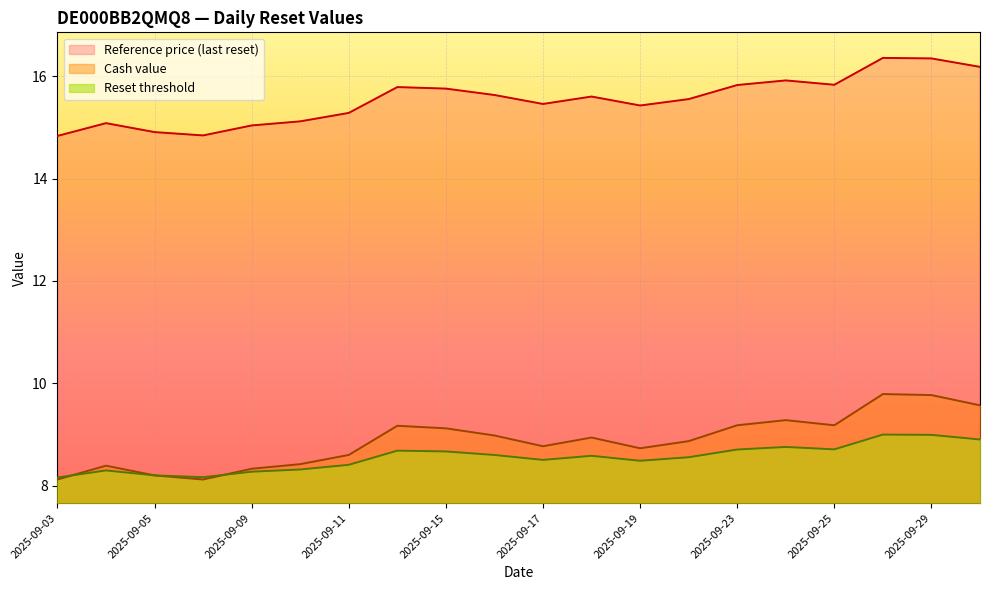

How many values in the Reference price series are below 15?

3